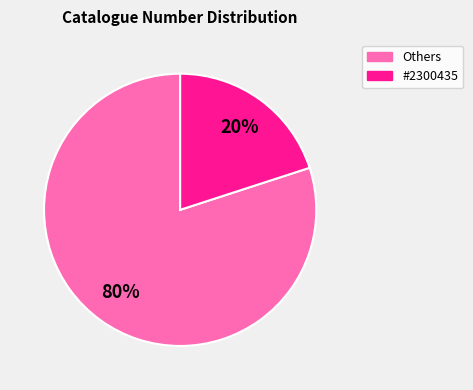

To the nearest percent, what is the difference between the largest and smallest slice percentages?

60%